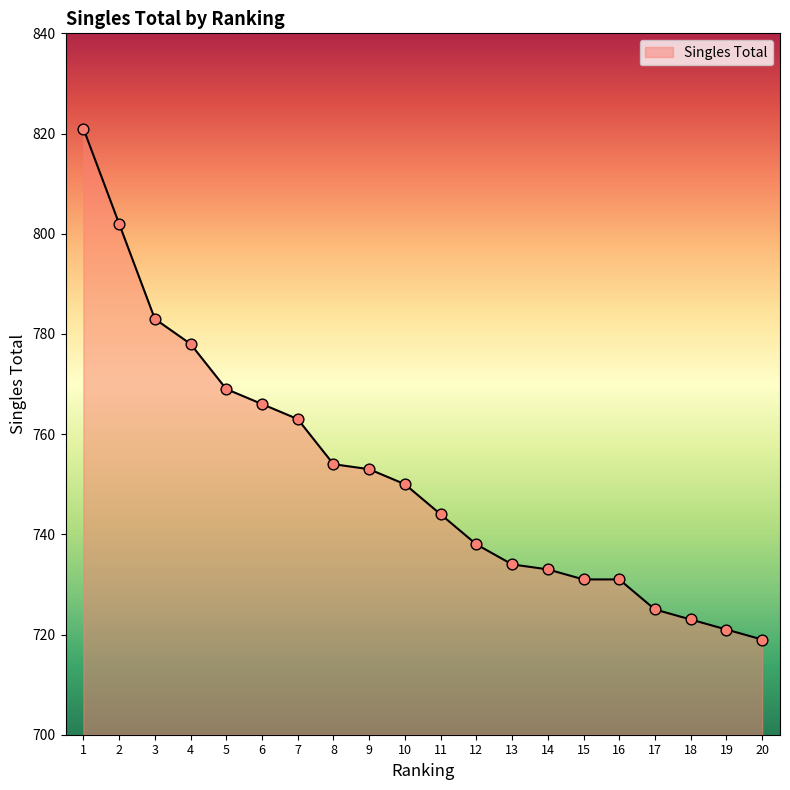

Between 1 and 12, which is larger?

1